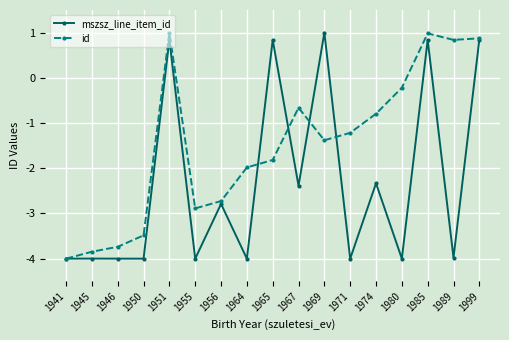

Reading left to right, extract all data points from this chart.

mszsz_line_item_id: -4.0	-4.0	-4.0	-4.0	0.8	-4.0	-2.8	-4.0	0.8	-2.4	1.0	-4.0	-2.3	-4.0	0.8	-4.0	0.8
id: -4.0	-3.8	-3.7	-3.5	1.0	-2.9	-2.7	-2.0	-1.8	-0.7	-1.4	-1.2	-0.8	-0.2	1.0	0.8	0.9